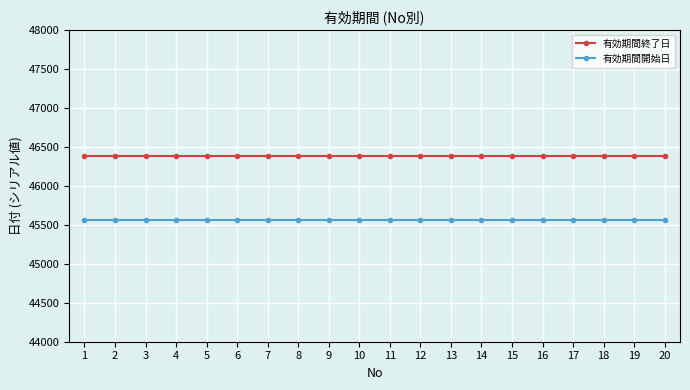

How many distinct data groups are displayed?

2